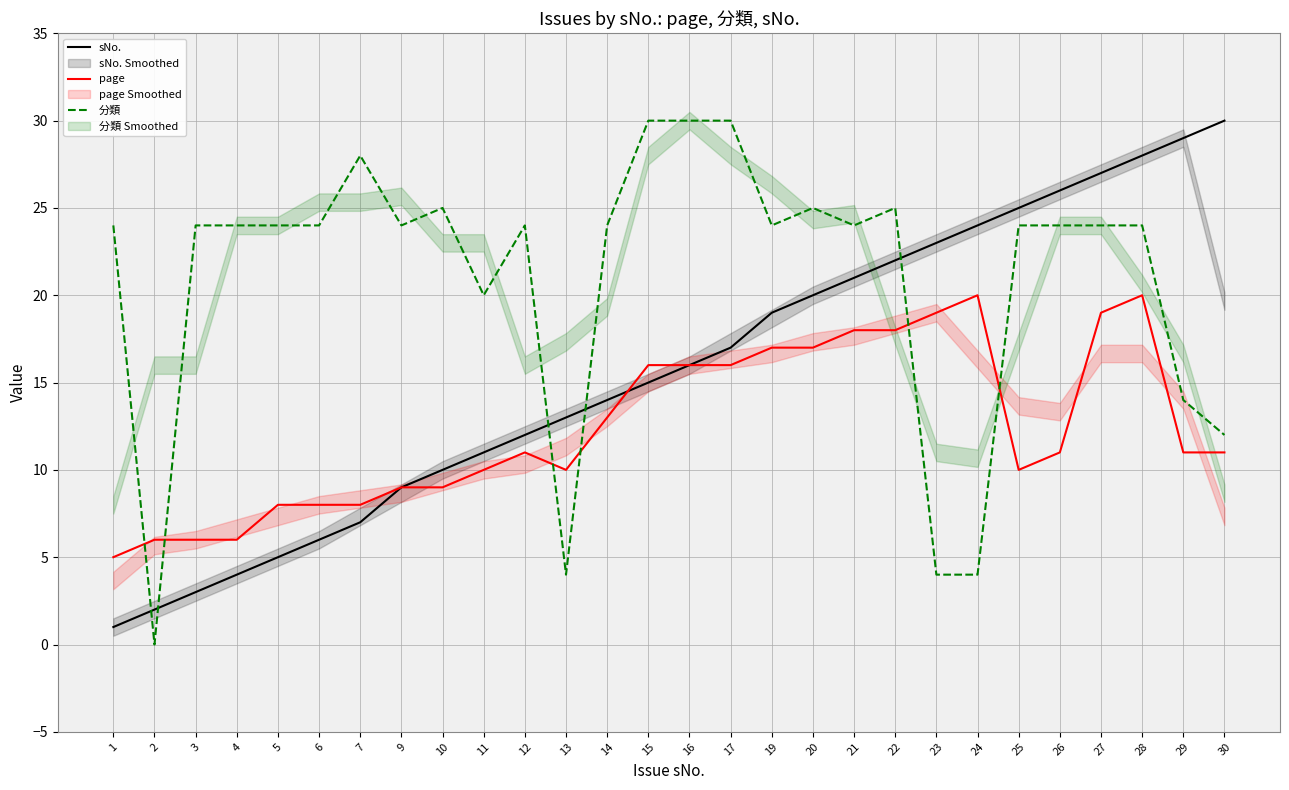

Which series changed the most between 6 and 17?

sNo.